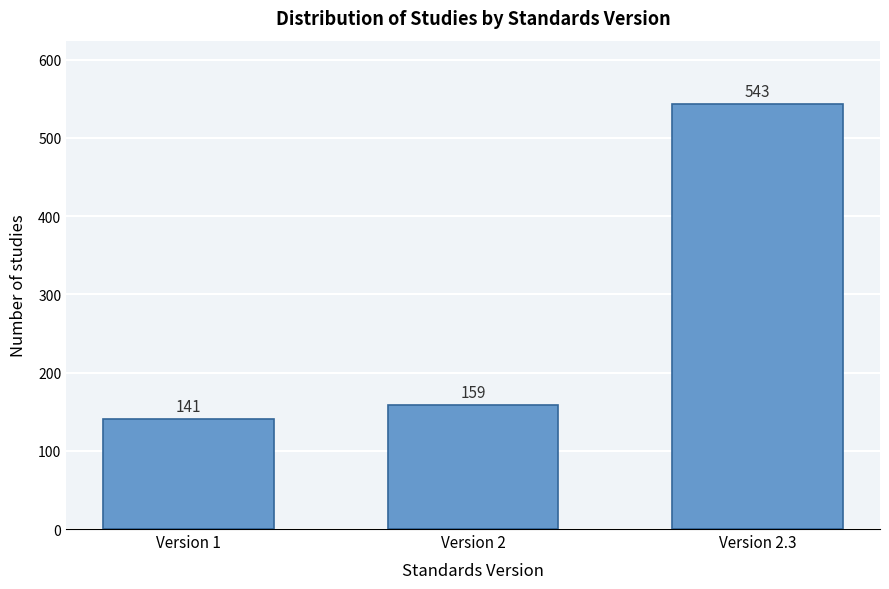

Reading left to right, list all the values displayed in this chart.

141	159	543